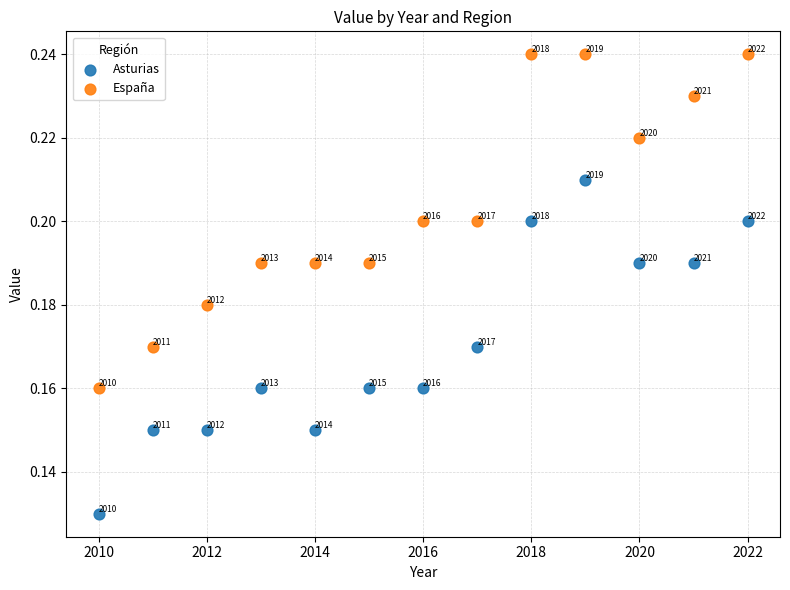

Across all data points, what is the range of X values (max minus min)?

12.0